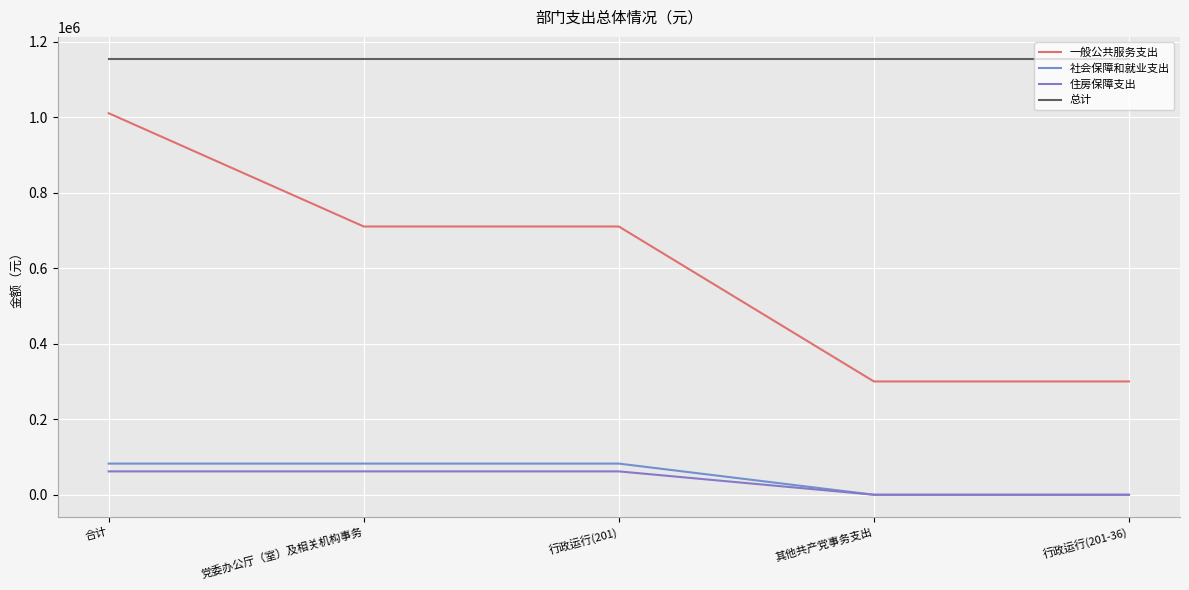

True or false: 一般公共服务支出 and 社会保障和就业支出 intersect in this chart.

False